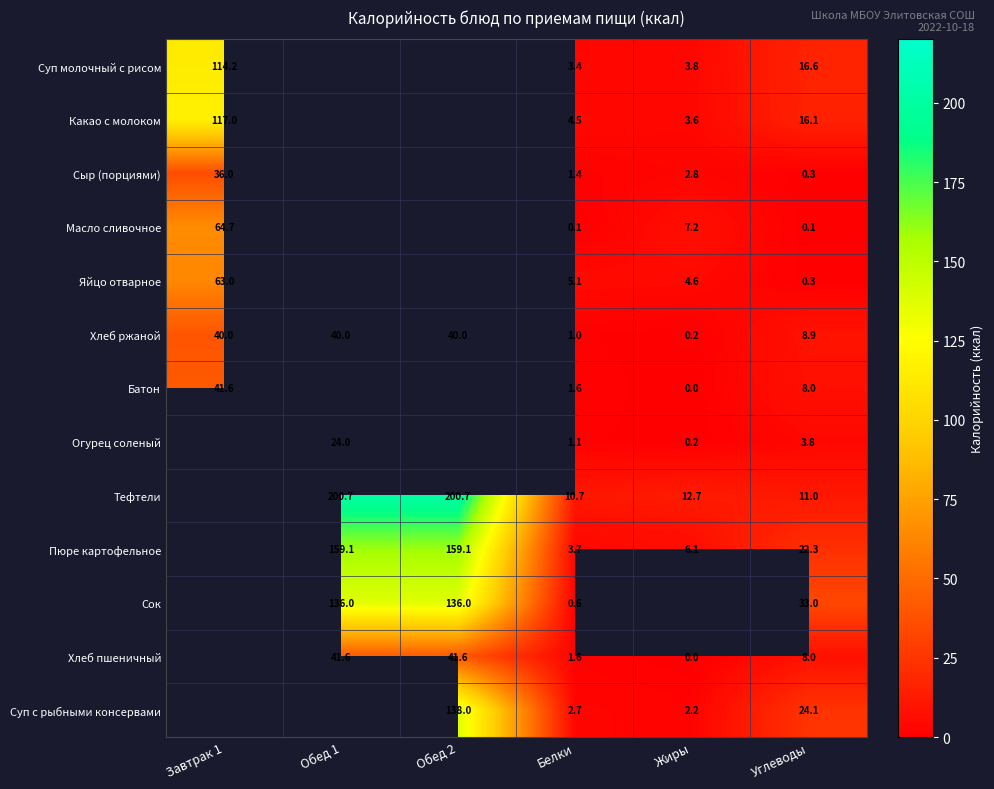

Which category has the lowest value across all series?

Жиры